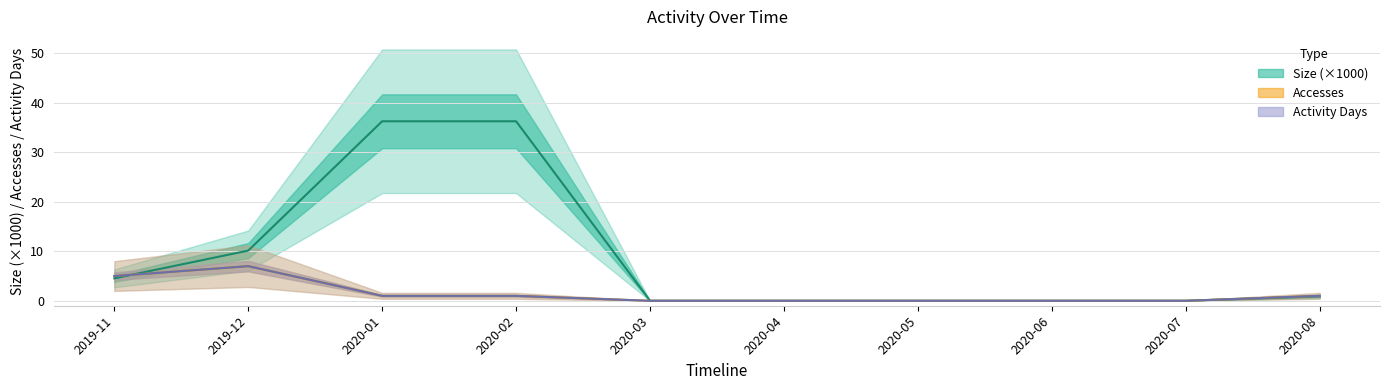

What is the label of the 4th point from the right?

2020-05